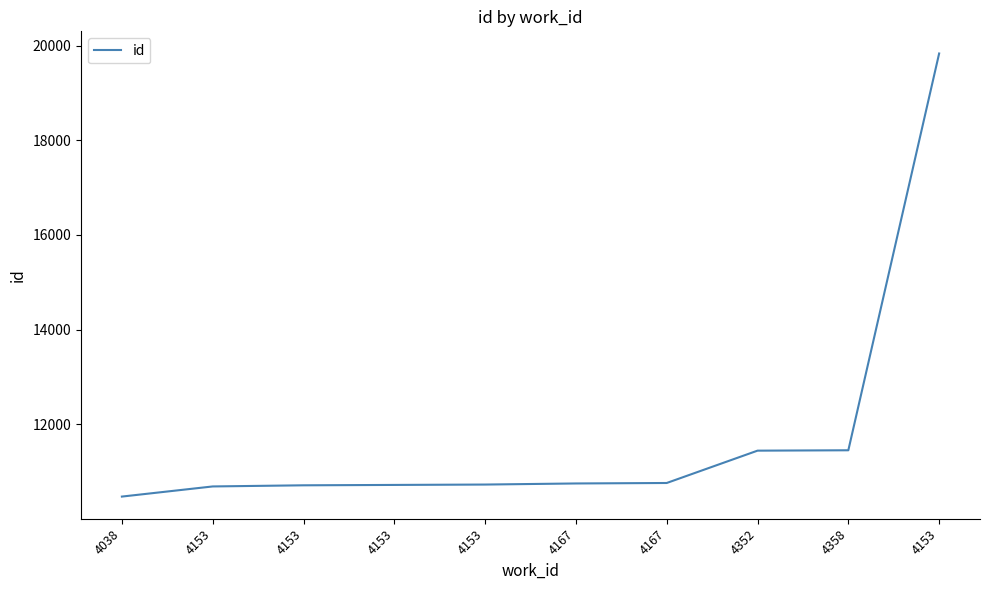

True or false: there are more than 0 points higher than both neighbors.

False